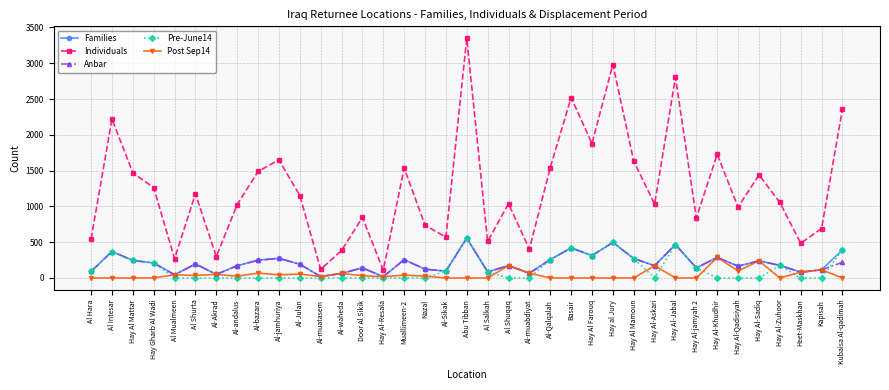

What is the spread (max minus min) of values at Hay Al Farouq?

1878